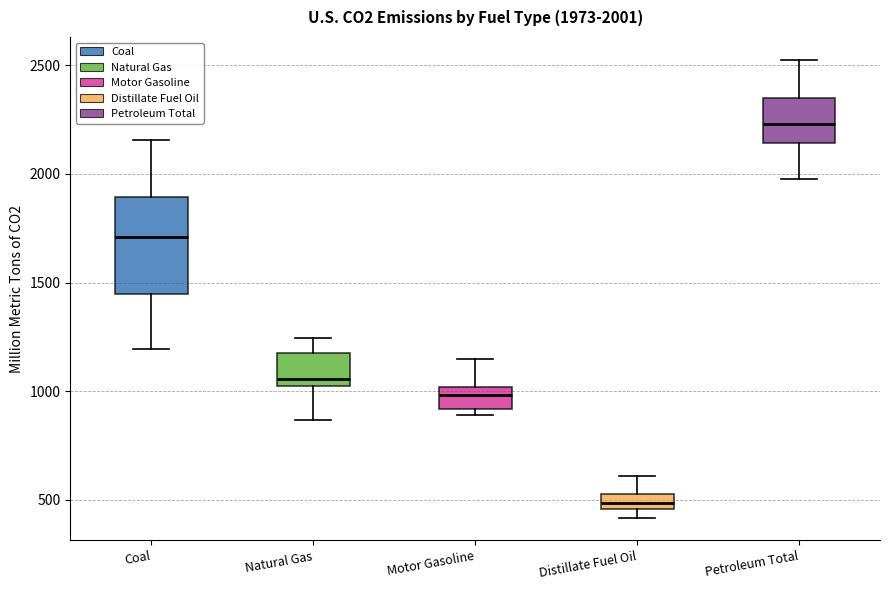

Which box's median line is the highest?

Petroleum Total